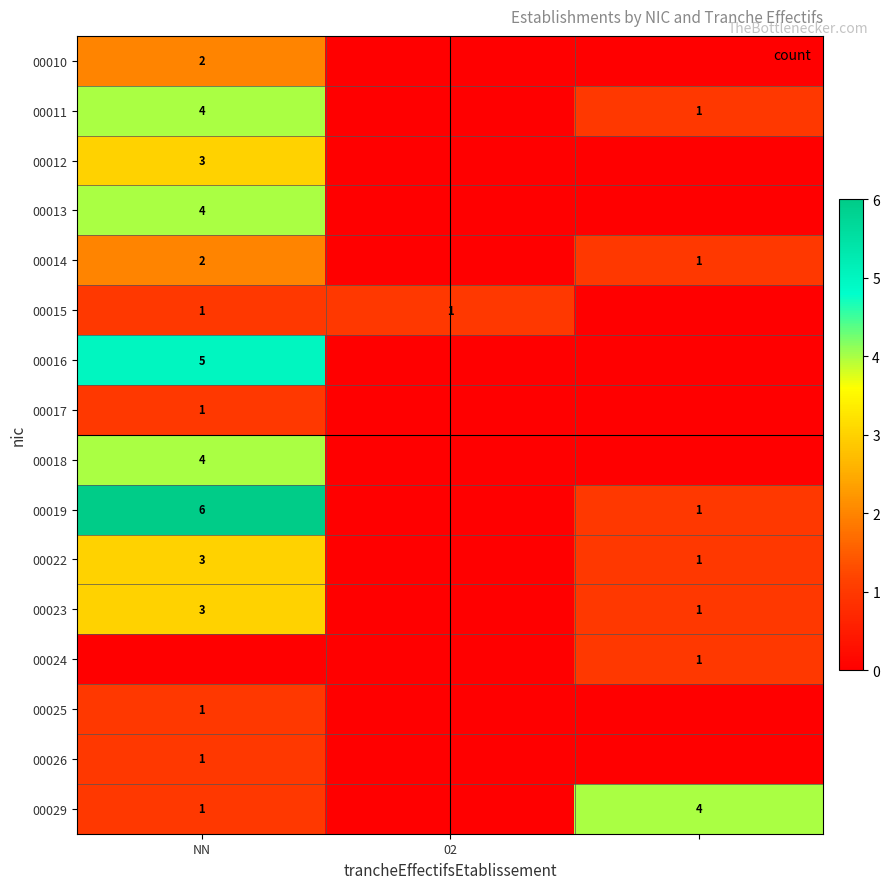

True or false: 00025 has a value of 0 at 02.

False